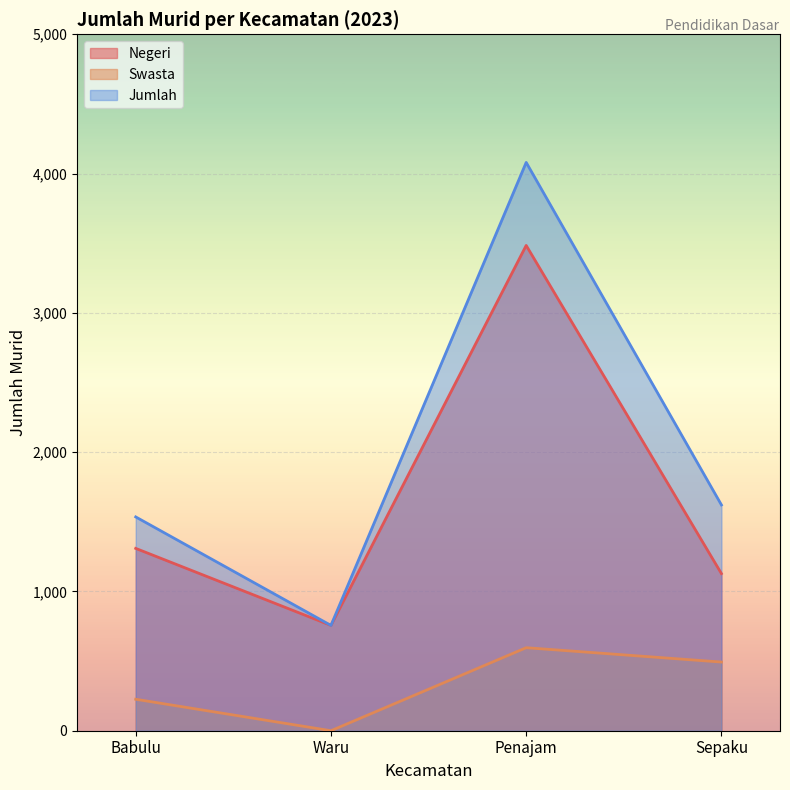

How many interior local valleys does the Swasta series have?

1